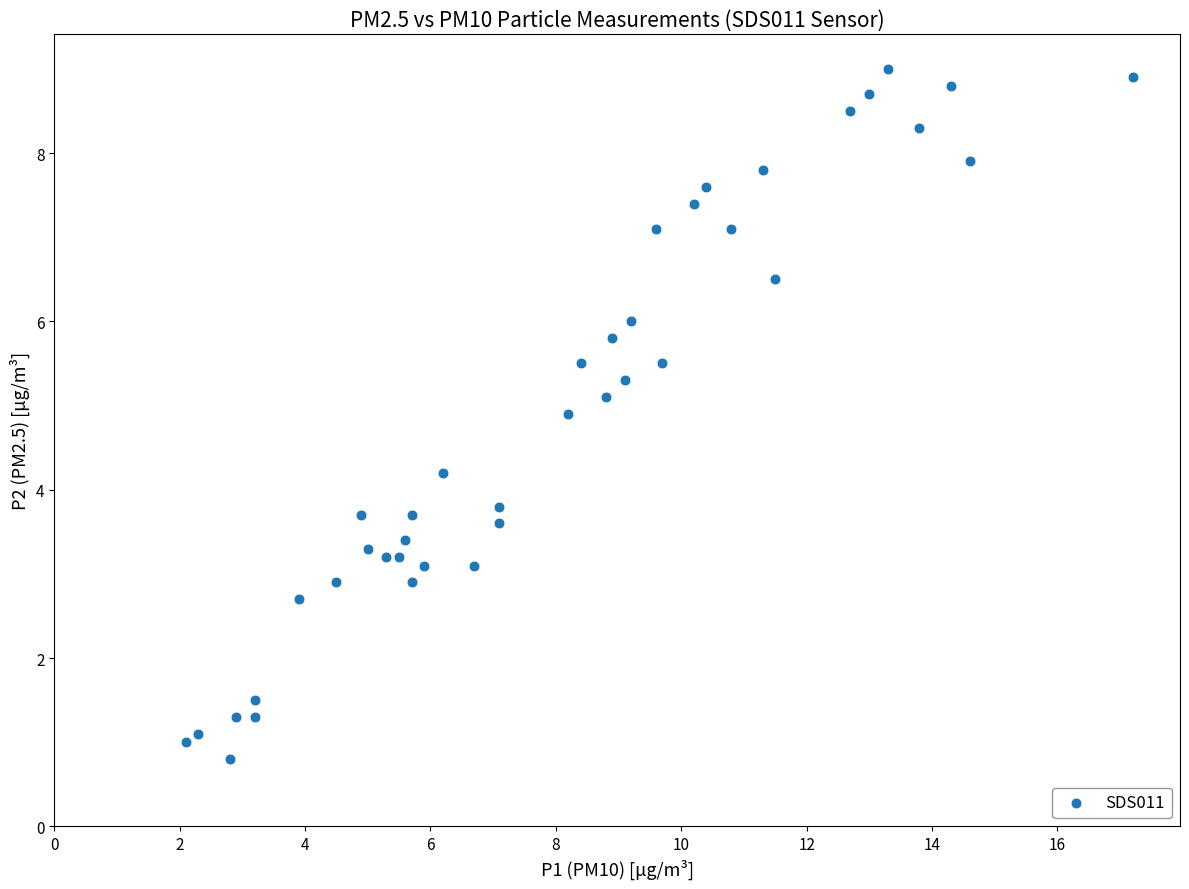

What is the range of X values (max minus min)?

15.1